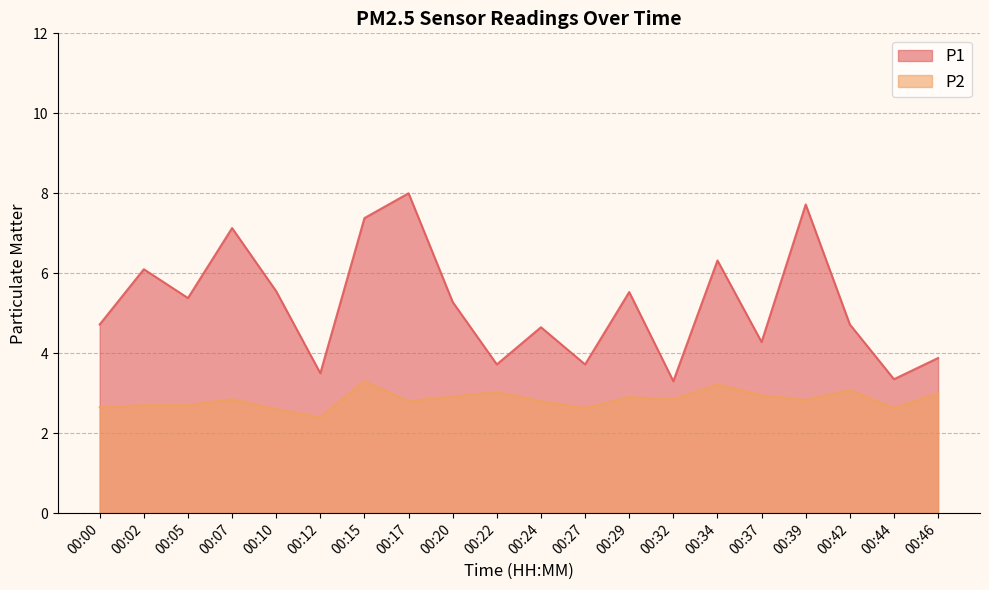

Does the chart display data point markers on the line(s)?

No